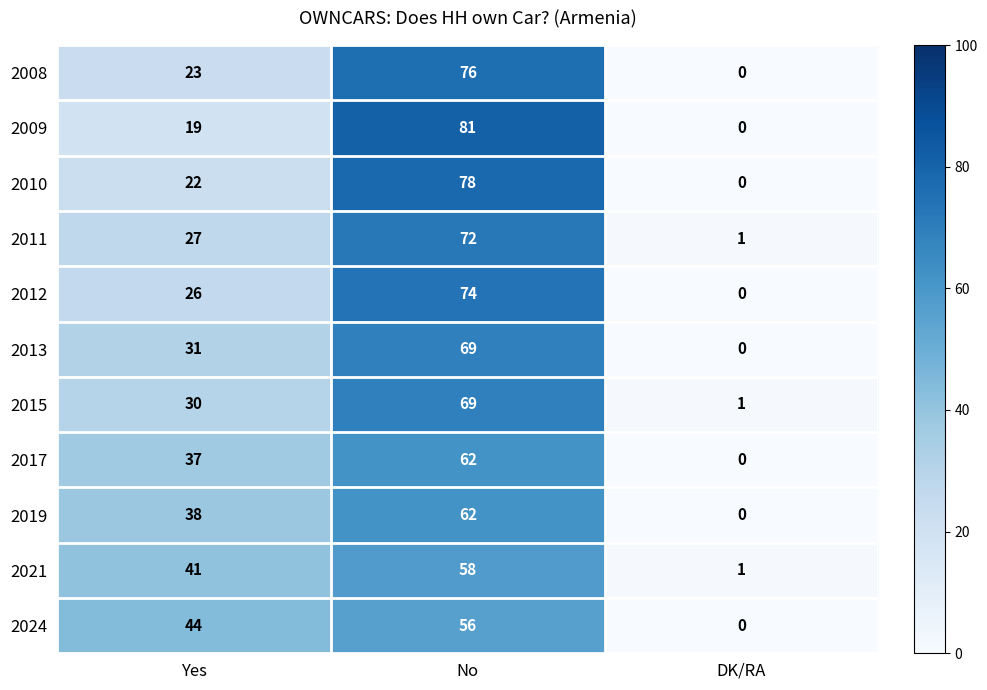

Between No and DK/RA, which series saw the biggest shift?

2009